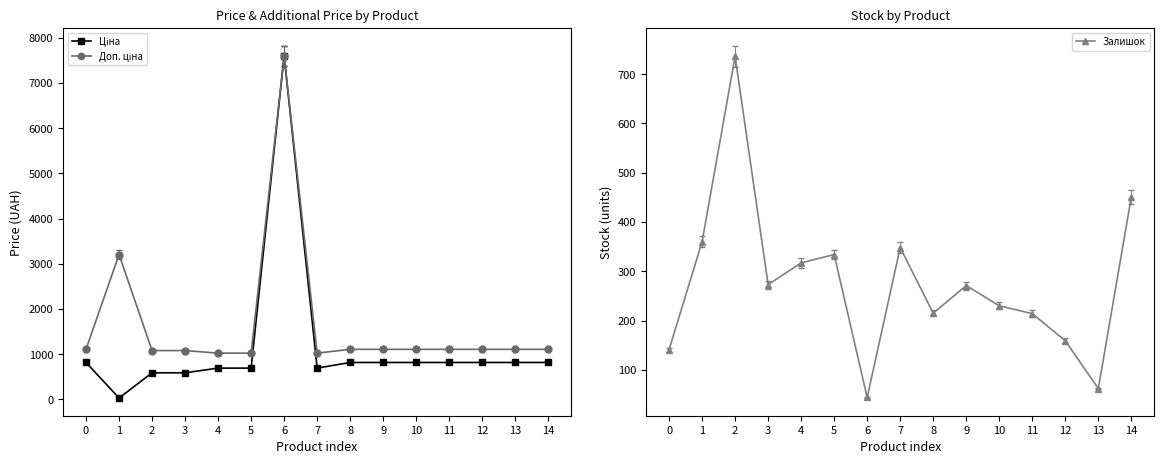

Where is Залишок nearest to the value 390?

1